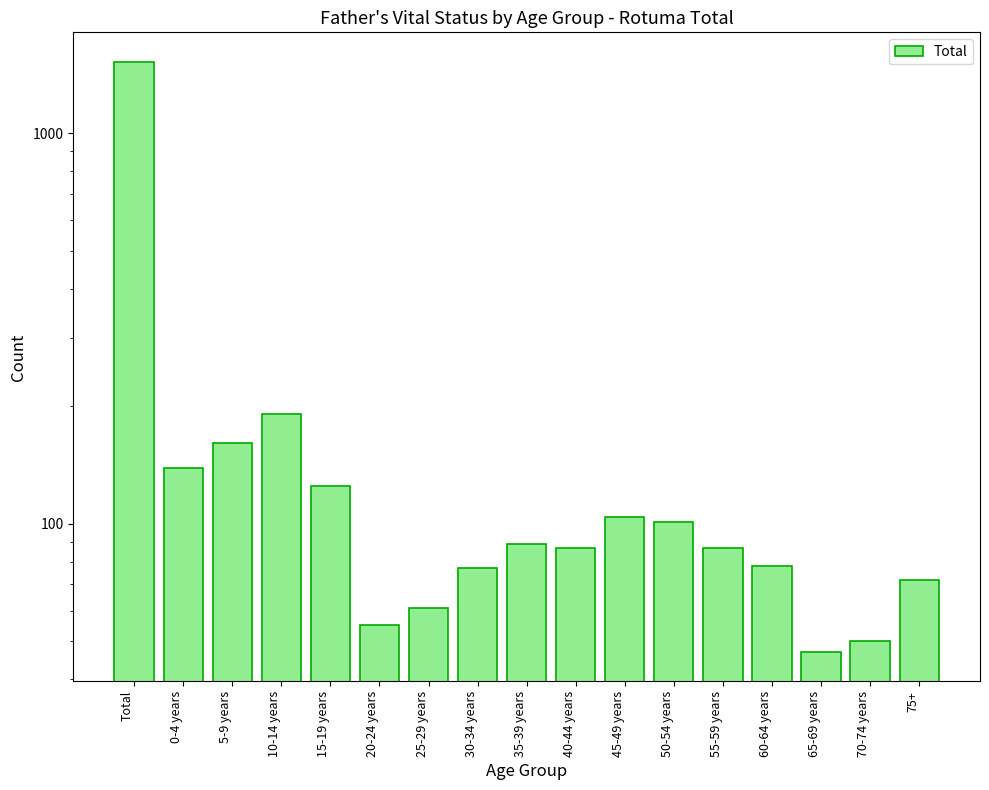

Reading left to right, list all the values displayed in this chart.

1524	139	161	191	125	55	61	77	89	87	104	101	87	78	47	50	72